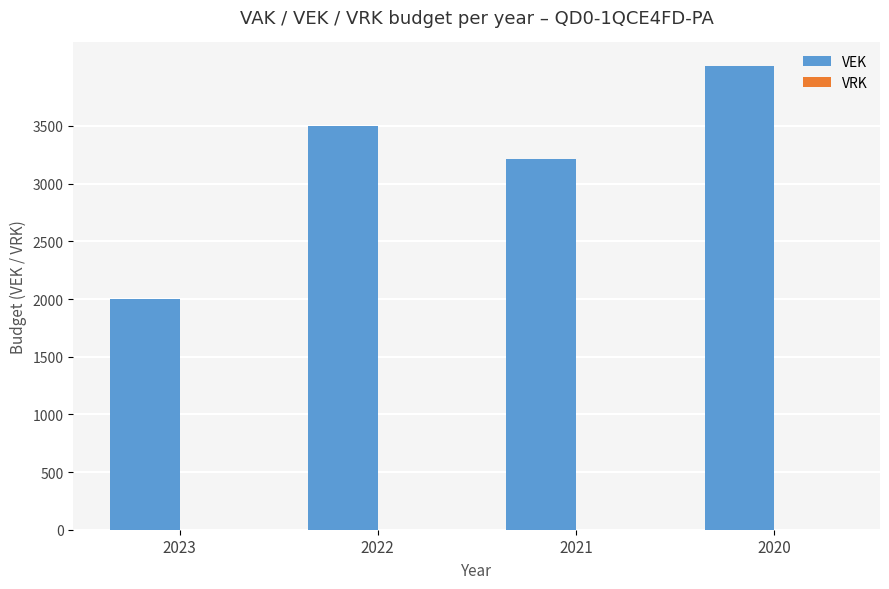

What is the ratio of the value at 2020 to the value at 2023?

2.0